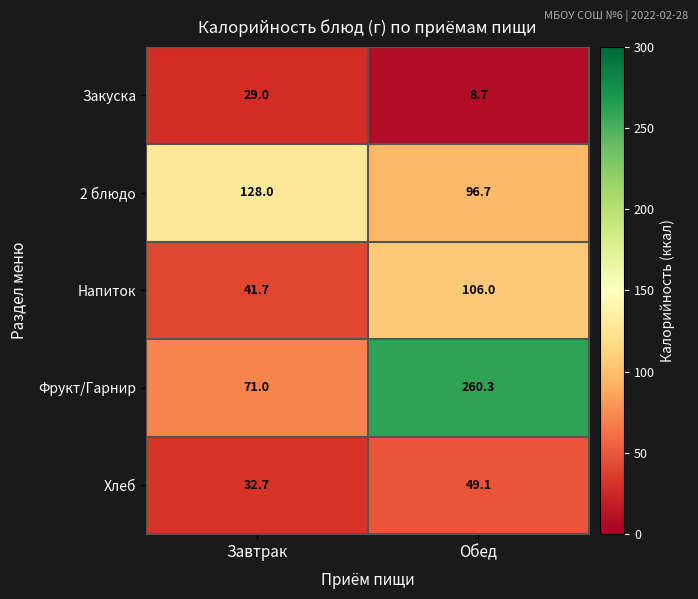

At which category does the chart reach its minimum across all series?

Обед